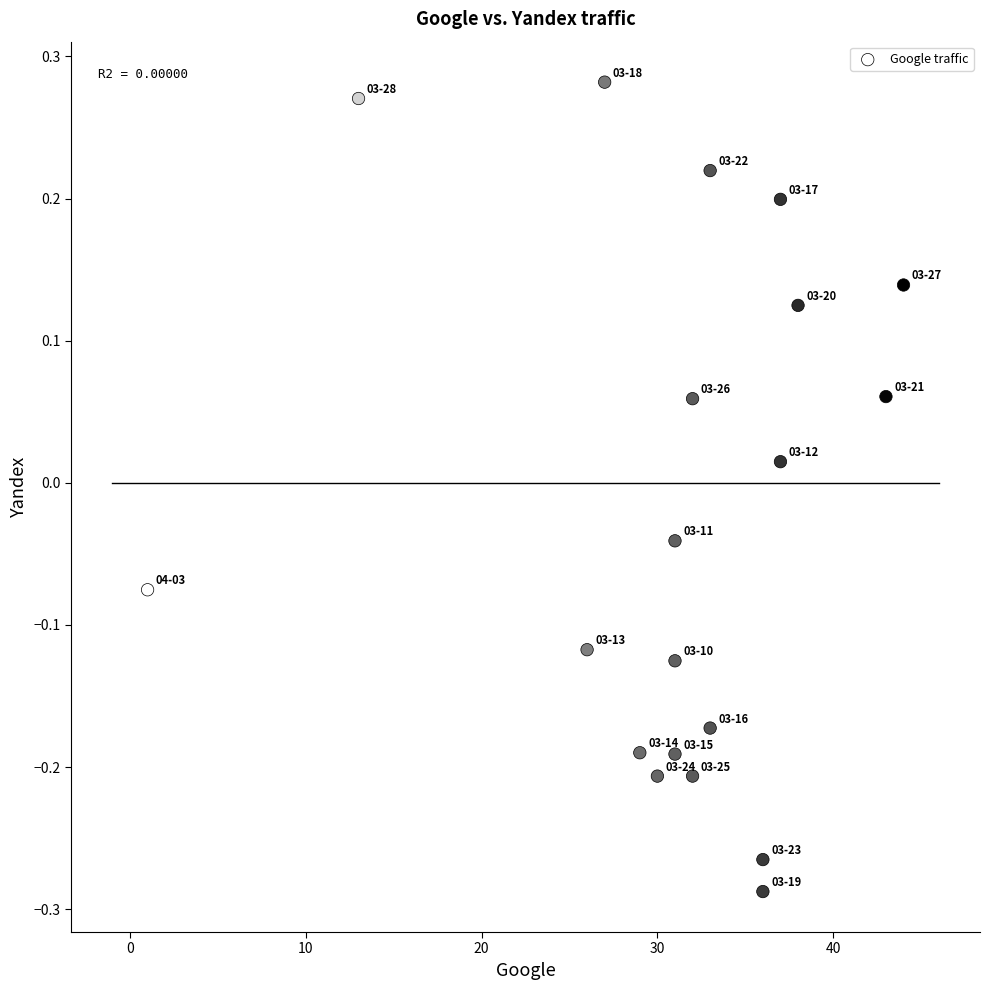

What is the range of X values (max minus min)?

43.0